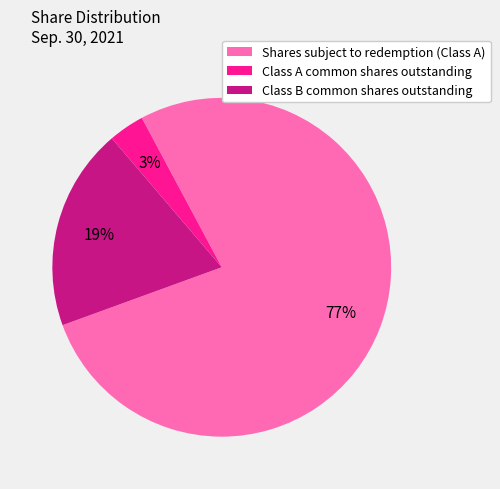

Does Shares subject to redemption (Class A) account for over 50% of the chart?

Yes